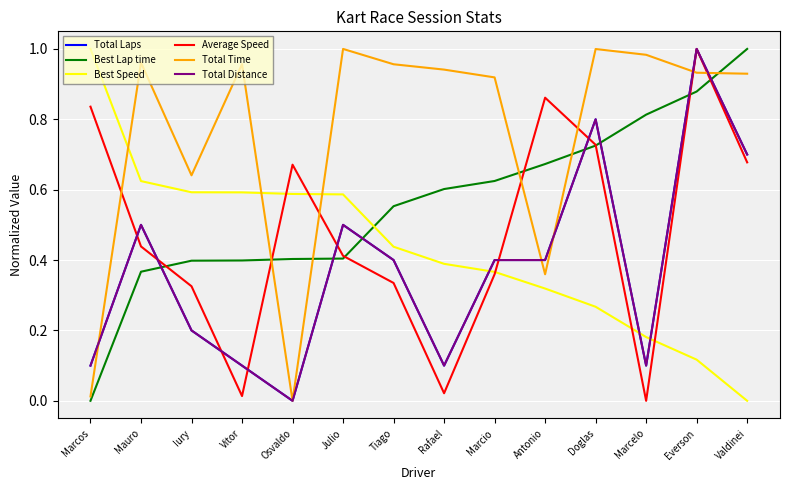

How many Best Speed values are between 0 and 1?

14